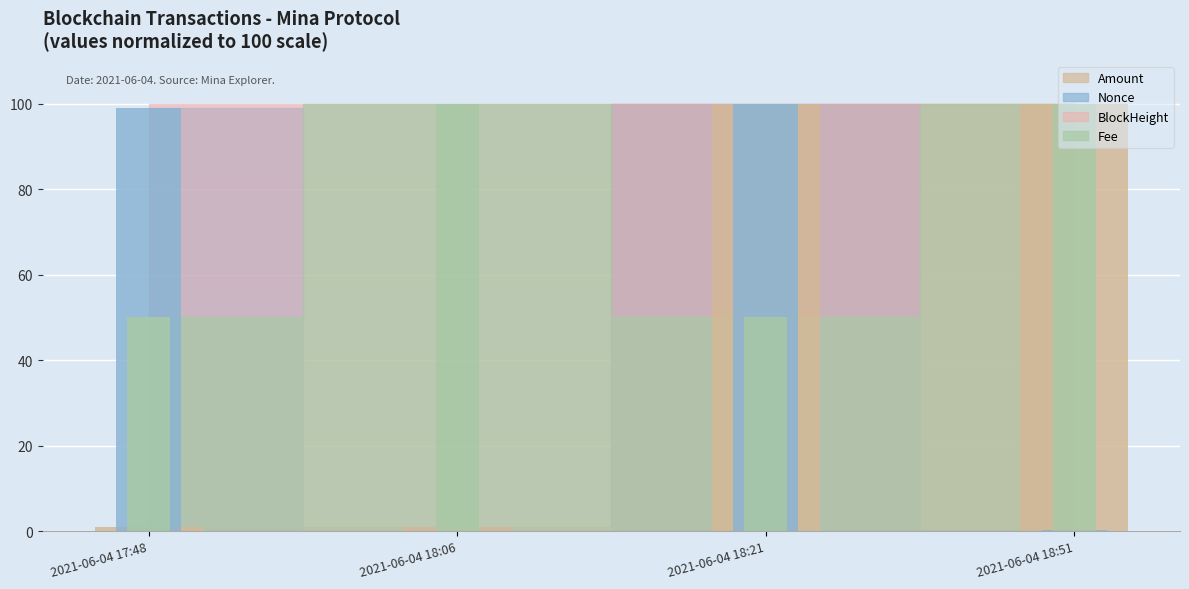

What is the maximum value for Amount?

100.0